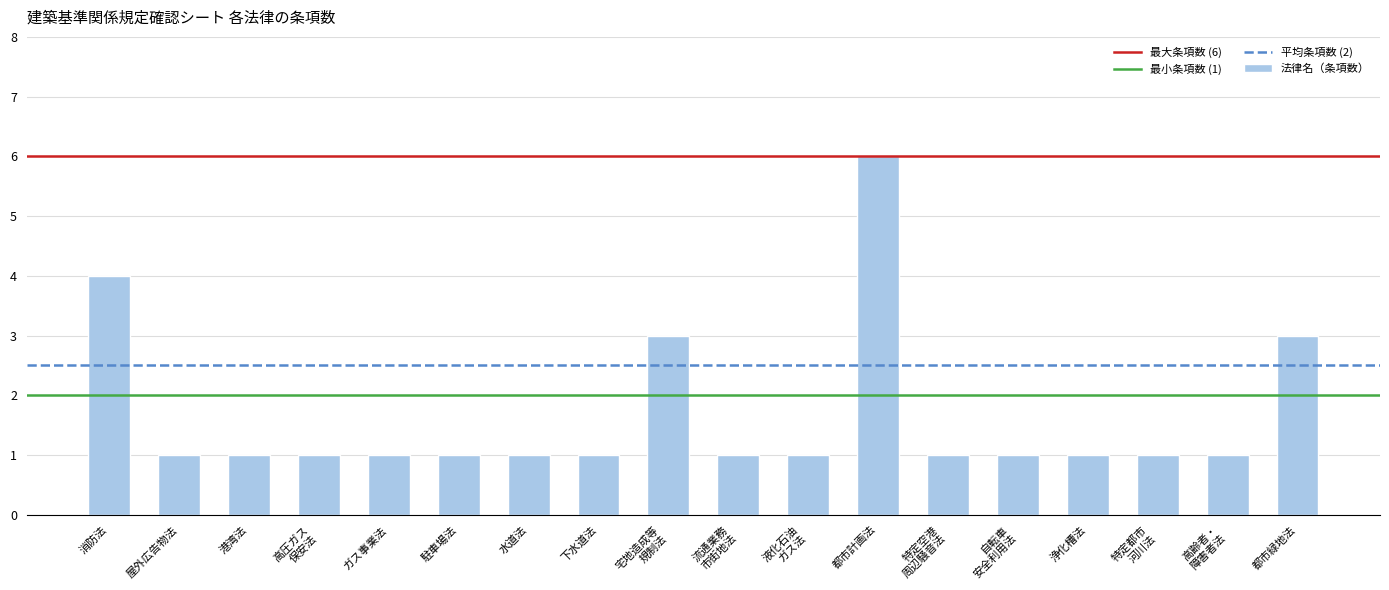

Reading left to right, list all the values displayed in this chart.

4	1	1	1	1	1	1	1	3	1	1	6	1	1	1	1	1	3